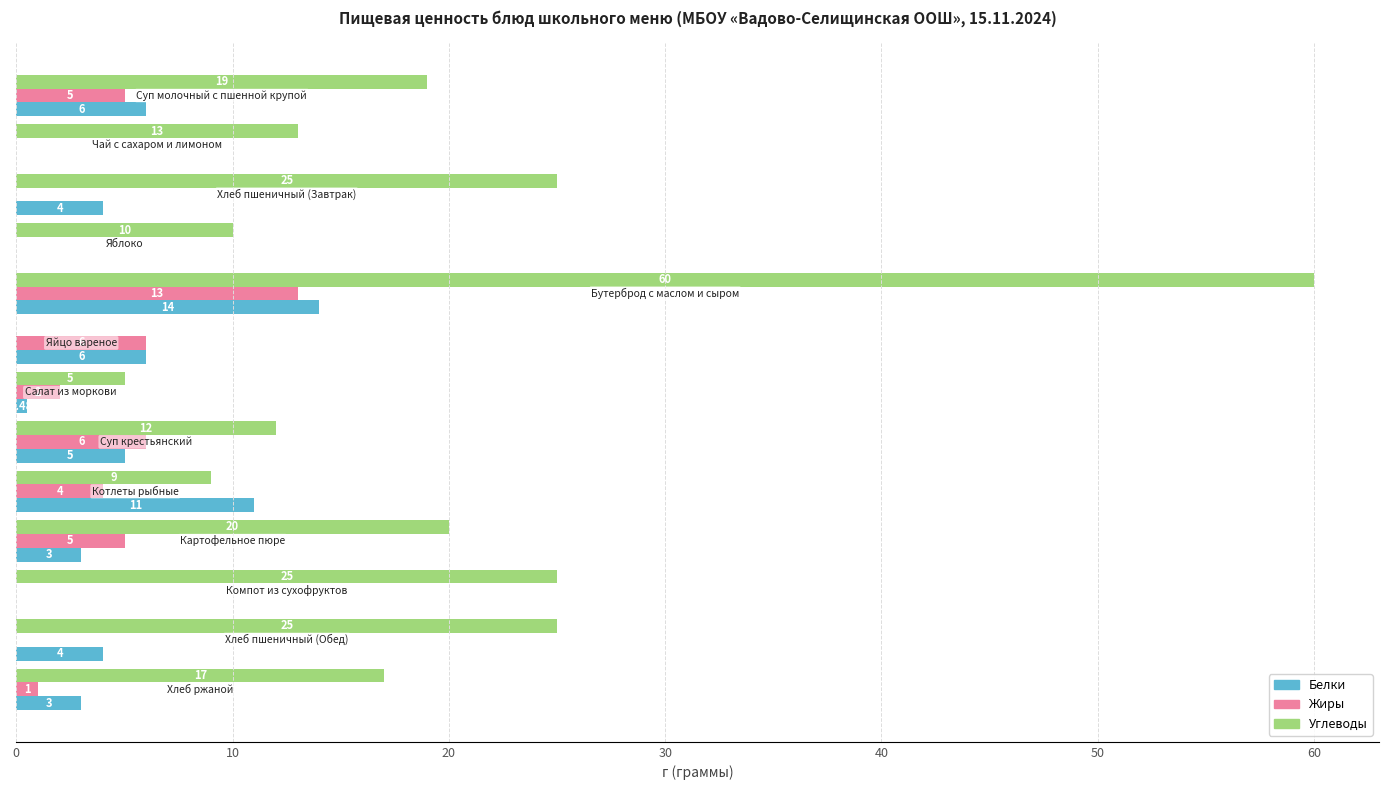

What is the greatest value displayed?

60.0